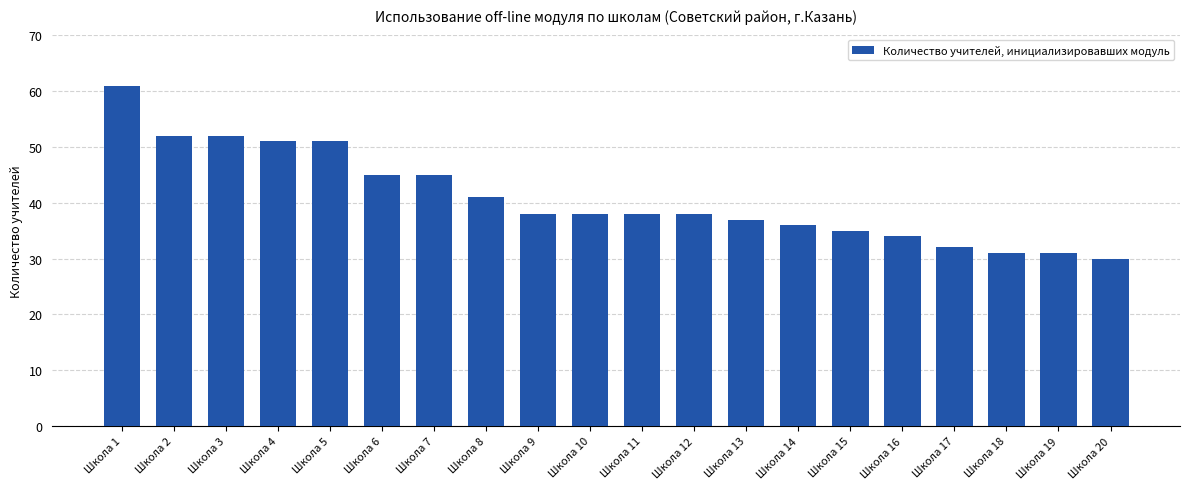

What is the approximate value at Школа 16, to the nearest 5?

35